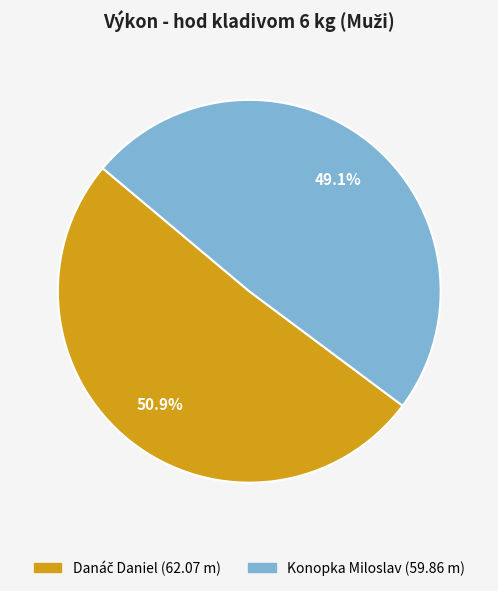

Is there any slice that represents more than half of the pie?

Yes